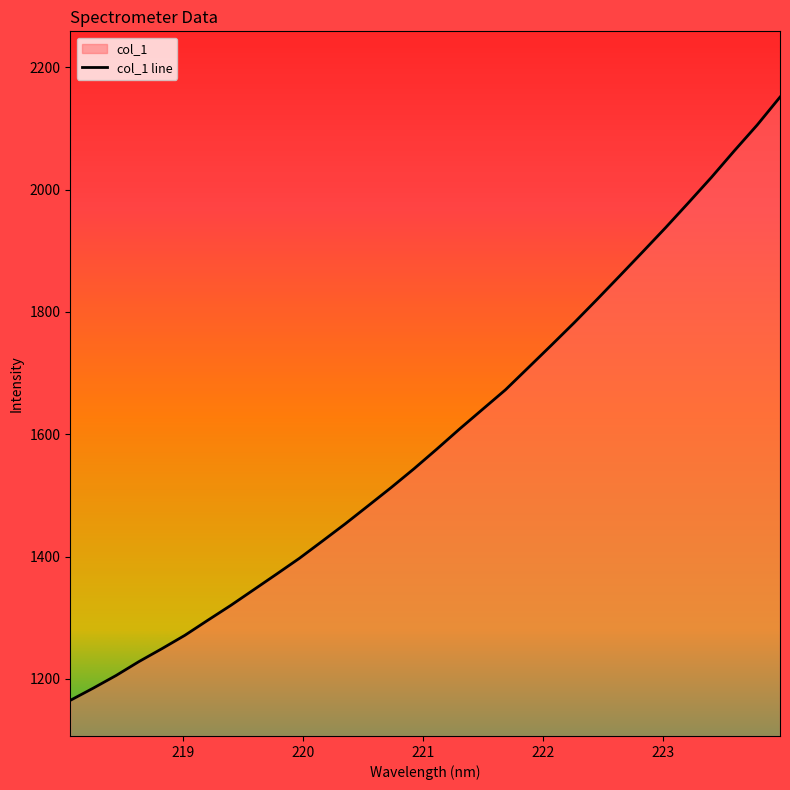

Reading left to right, list all the values displayed in this chart.

218.0596=1164.7	218.2508=1184.7	218.442=1205.4	218.6332=1228.2	218.8244=1249.3	219.0156=1271.1	219.2067=1295.7	219.3979=1320.0	219.589=1345.5	219.7801=1371.2	219.9712=1397.1	220.1623=1425.2	220.3533=1453.4	220.5444=1483.0	220.7354=1512.6	220.9264=1543.4	221.1174=1575.7	221.3083=1608.8	221.4993=1640.8	221.6902=1672.7	221.8812=1709.0	222.0721=1745.4	222.263=1782.3	222.4538=1820.4	222.6447=1859.3	222.8355=1898.4	223.0264=1938.0	223.2172=1978.7	223.408=2020.1	223.5987=2063.5	223.7895=2105.7	223.9802=2151.4